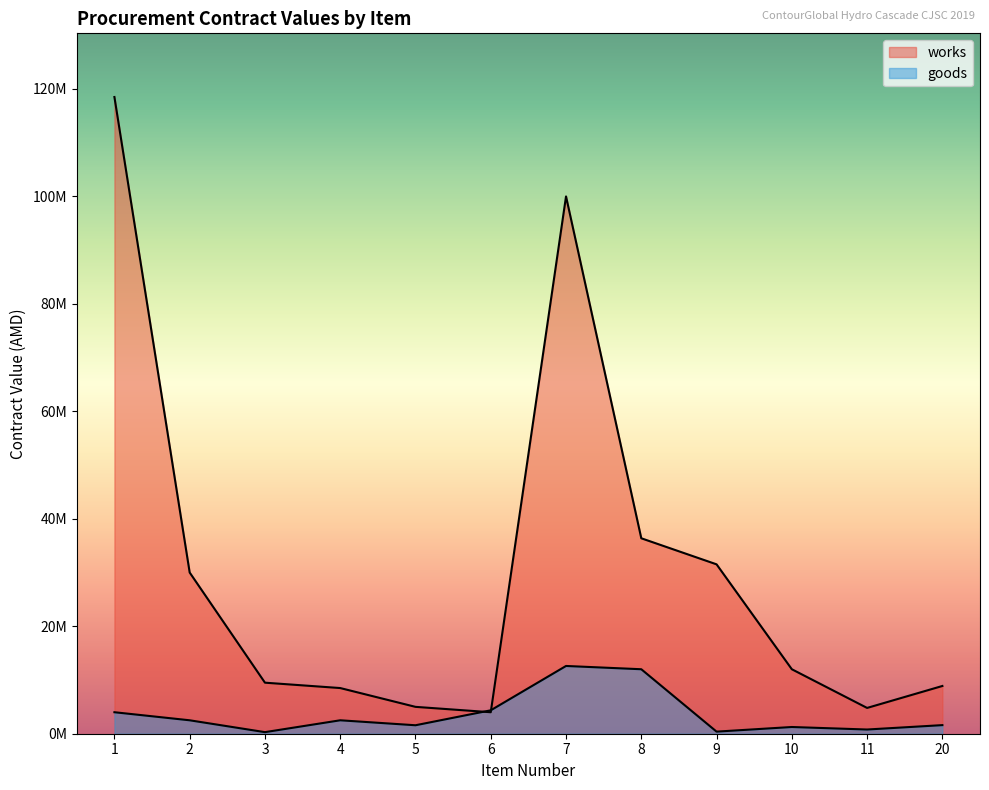

What is the smallest value displayed?

293255